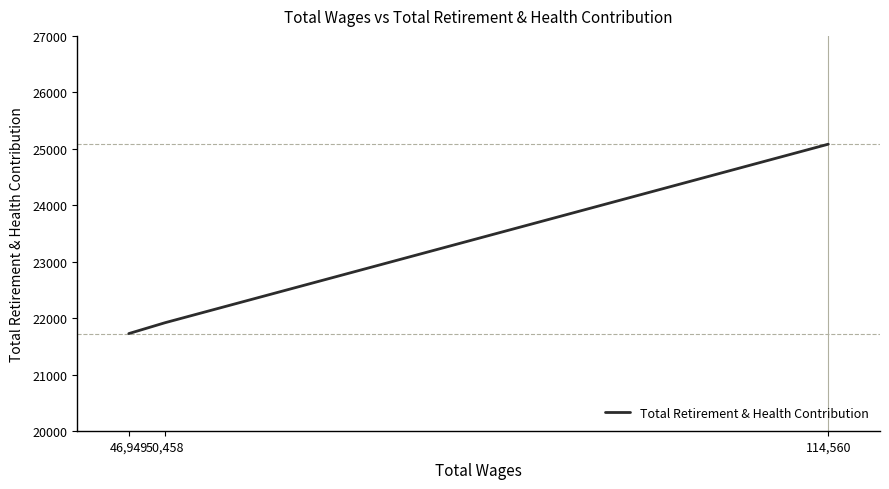

What is the greatest value displayed?

25081